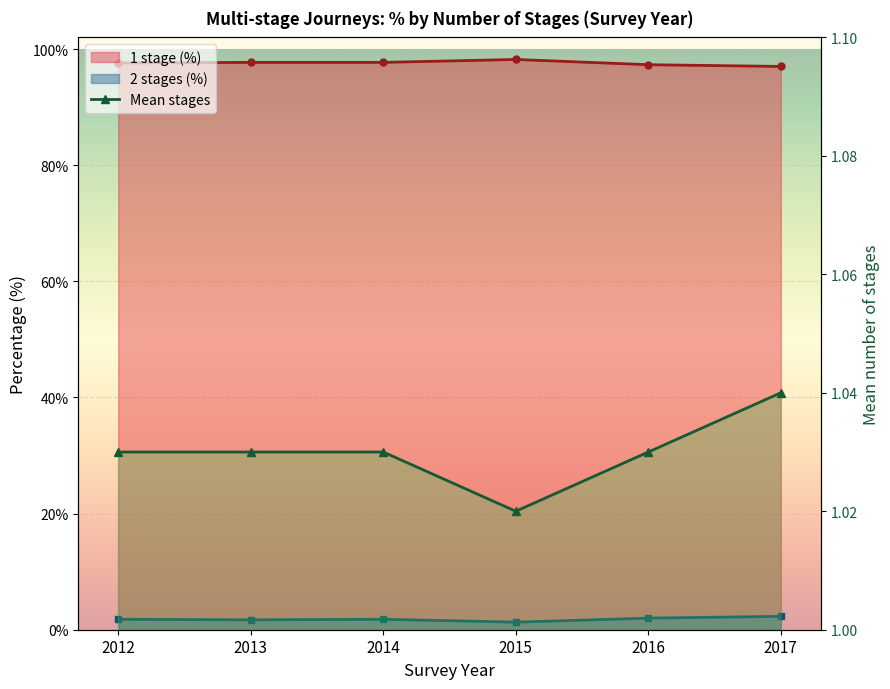

True or false: the data has more than 2 interior local peaks.

False